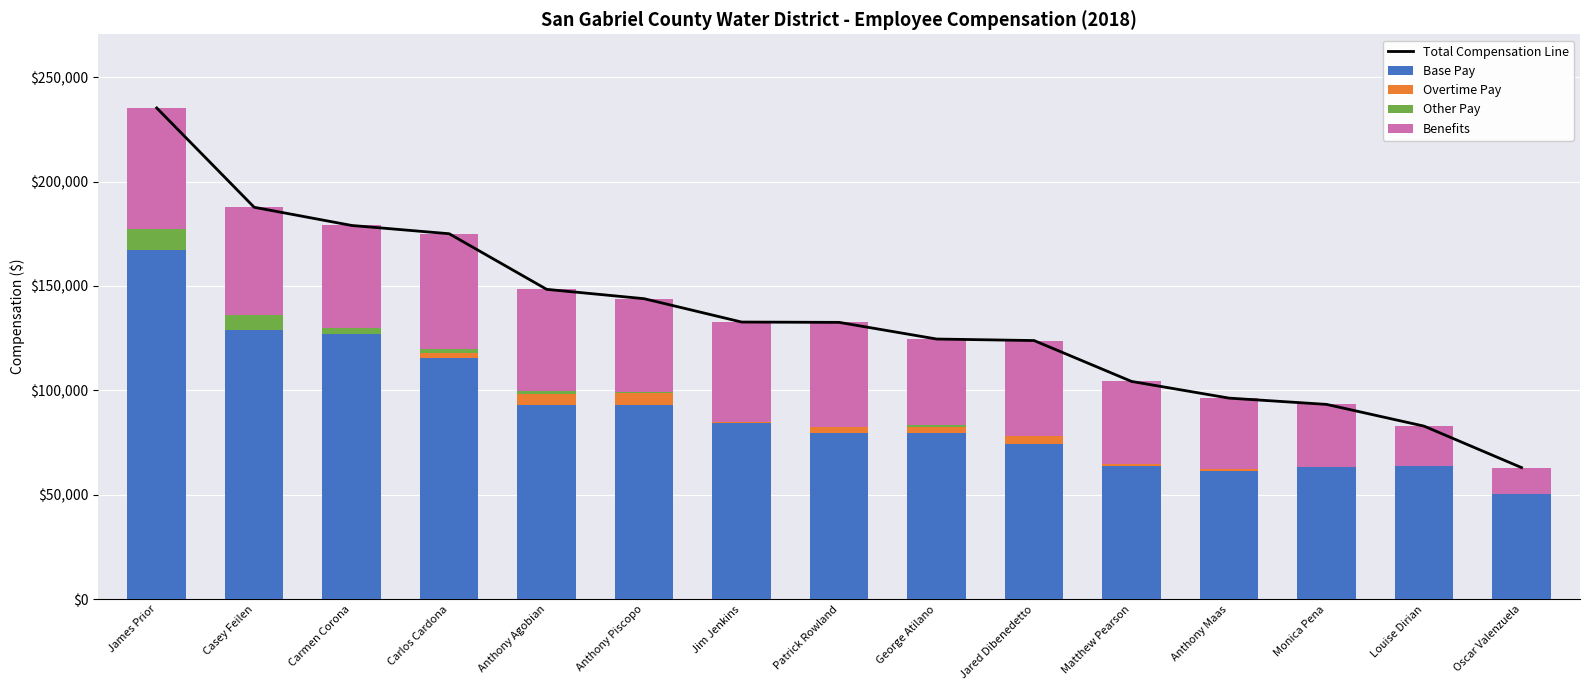

What is the label of the 15th bar from the right?

James Prior